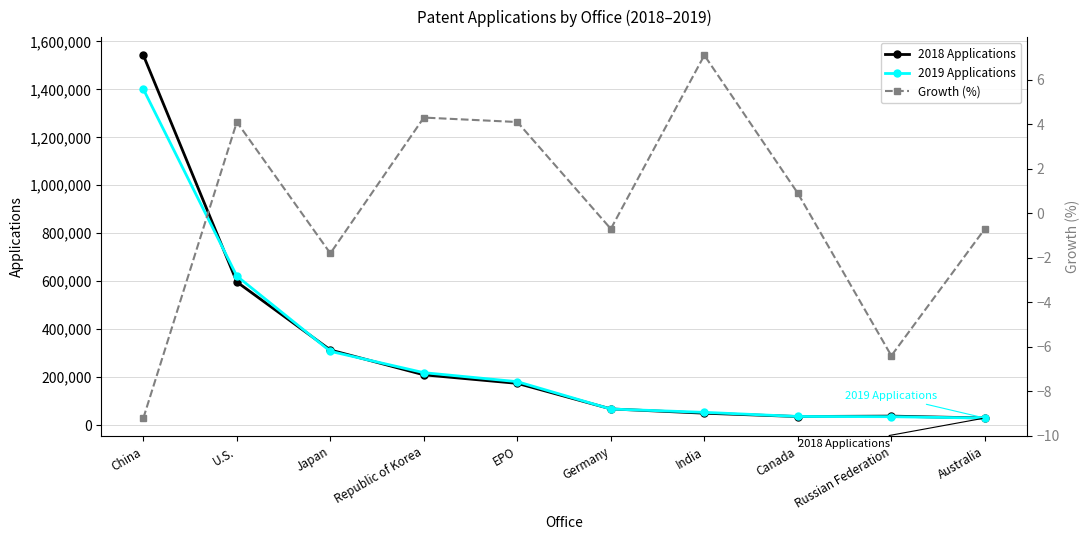

What is the maximum value for 2019 Applications?

1400661